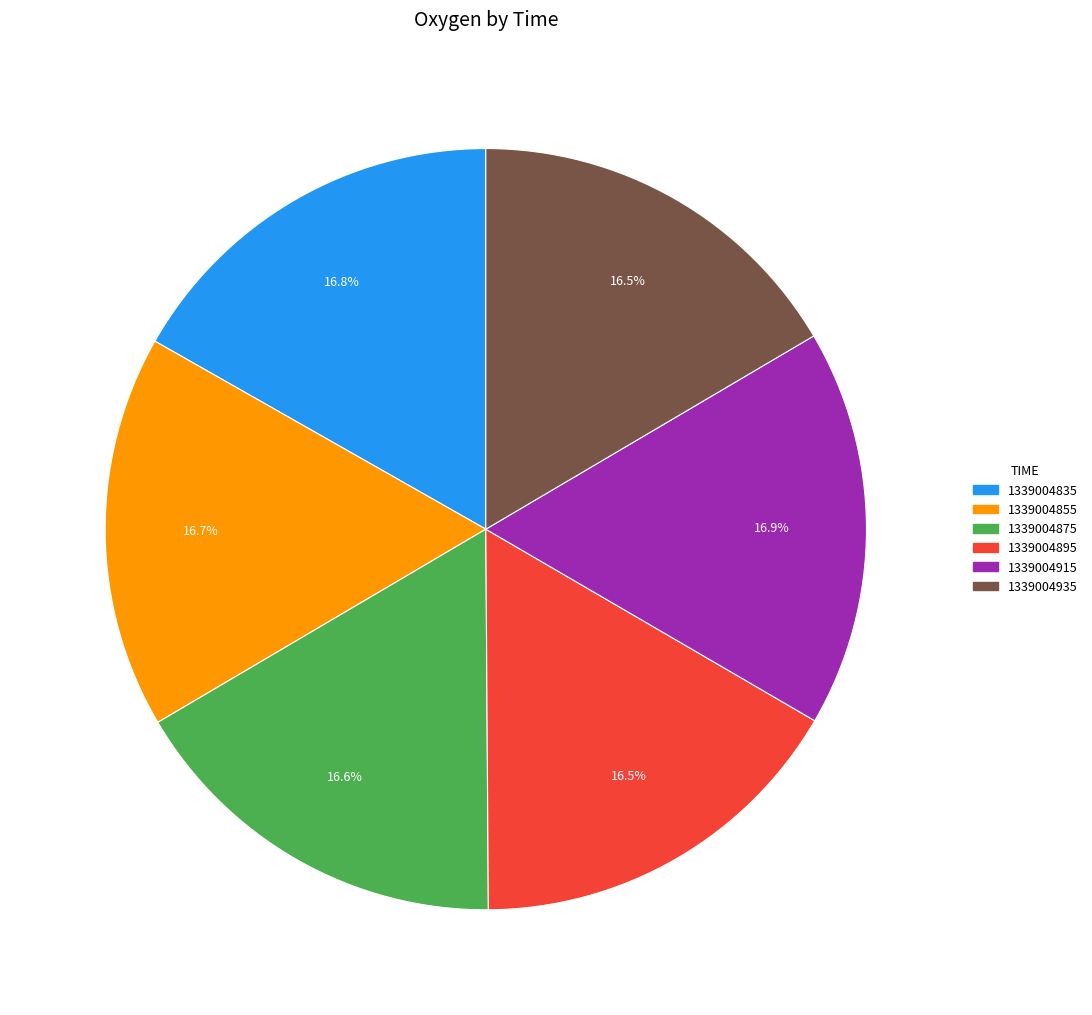

How many segments does this pie chart have?

6